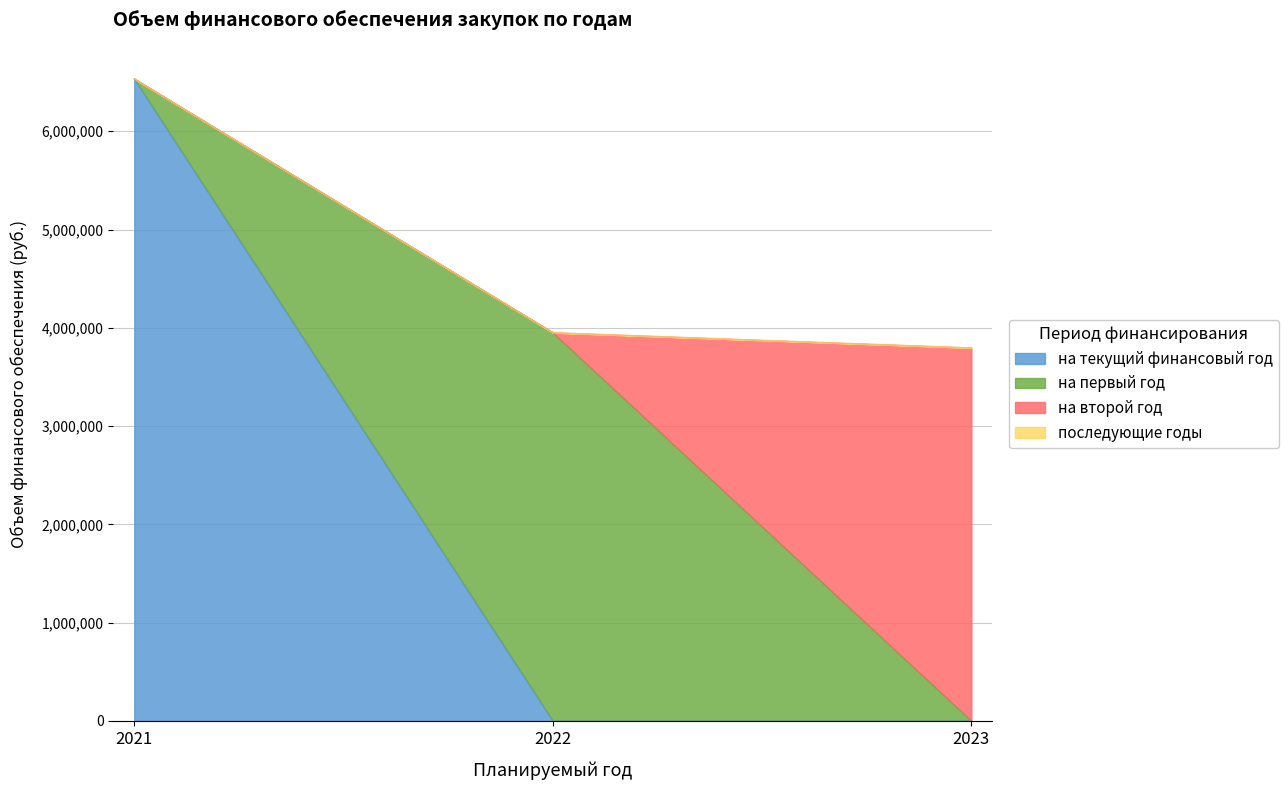

What is the total value across all series at 2021?

6532509.0